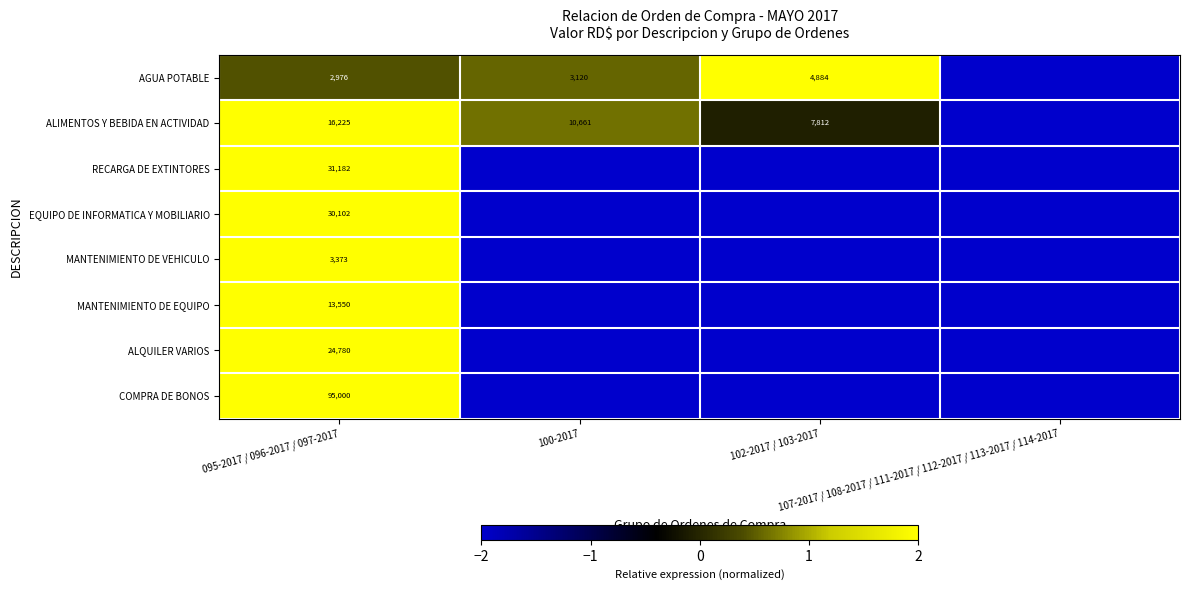

What is the smallest value displayed?

-2.0